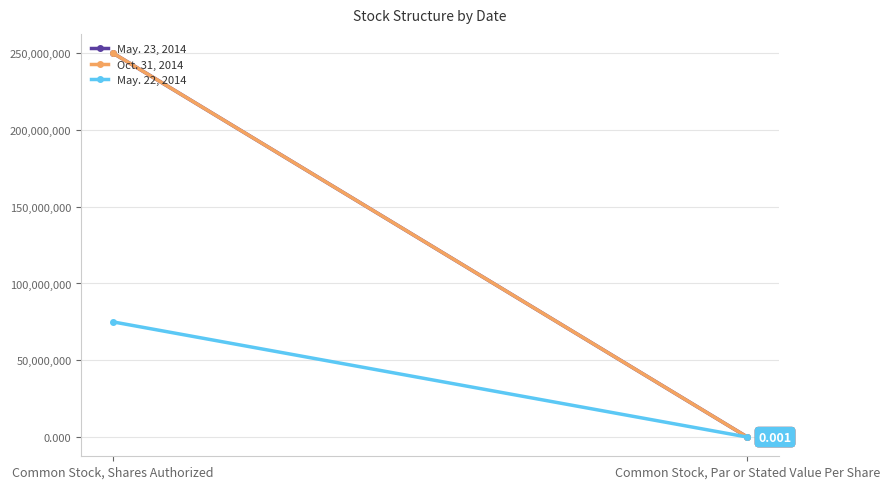

What is the label of the 2nd point from the right?

Common Stock, Shares Authorized